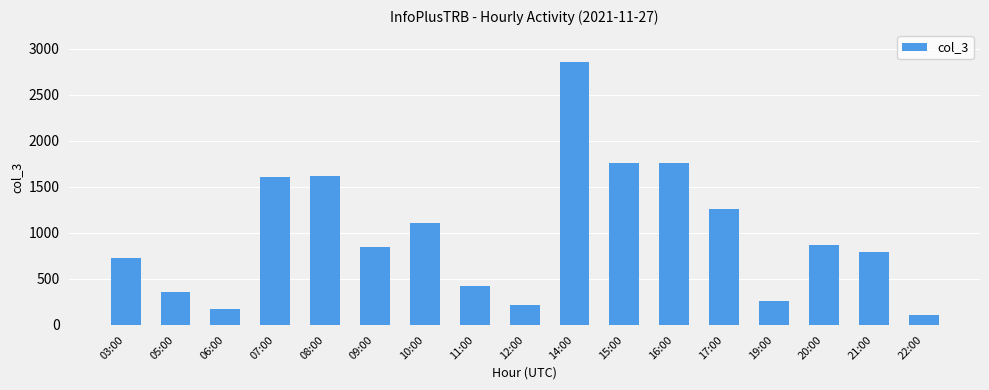

Is it true that the value at 14:00 is 2857?

True